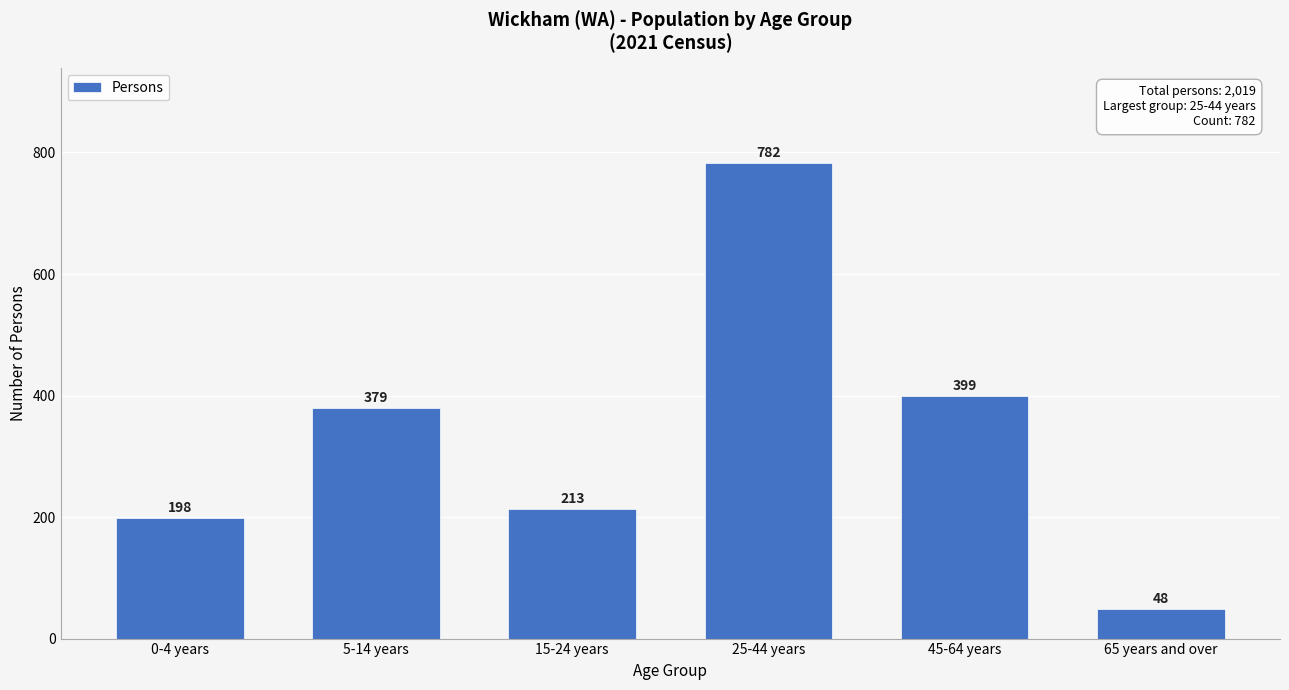

Reading left to right, transcribe all the data shown in this chart.

198	379	213	782	399	48